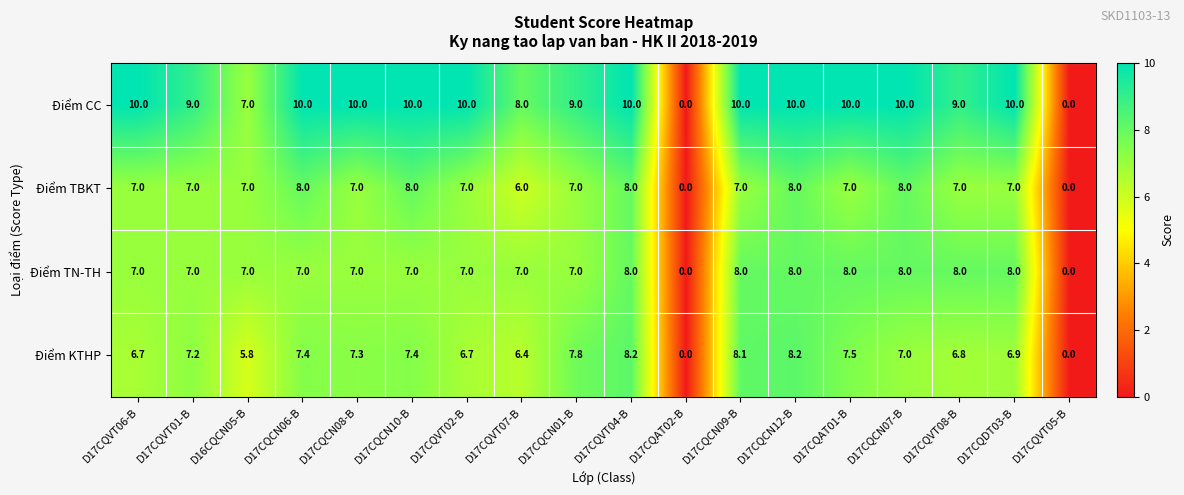

What is the average value of the Điểm TN-TH series?

6.6